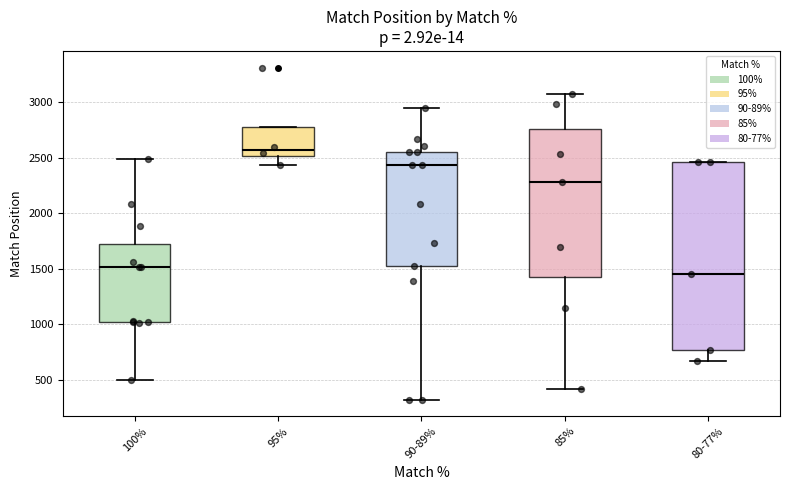

Which box has the lowest median line?

80-77%